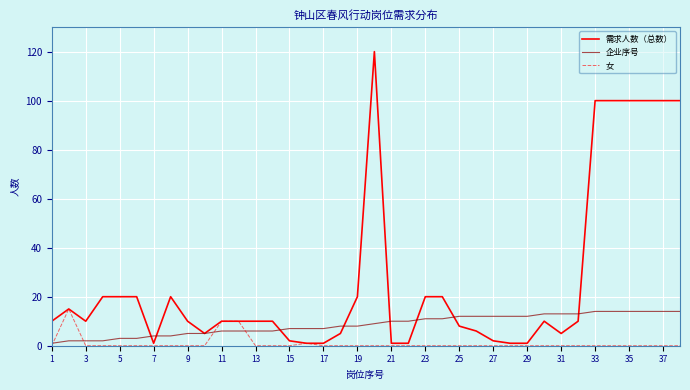

True or false: 需求人数（总数） has more than 2 points higher than both neighbors.

True